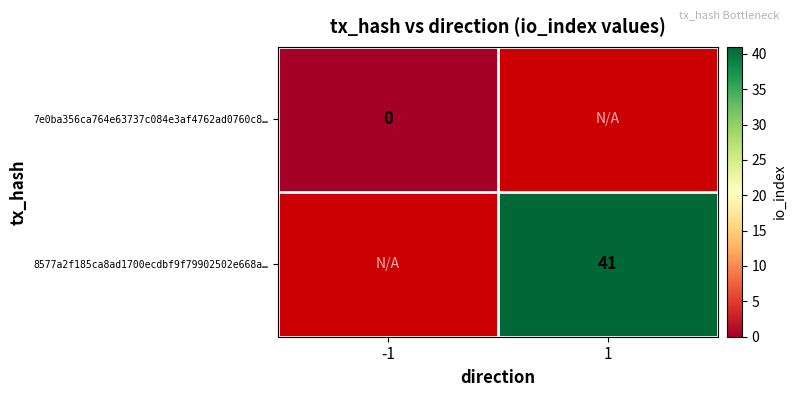

What is the maximum value shown in the chart?

41.0